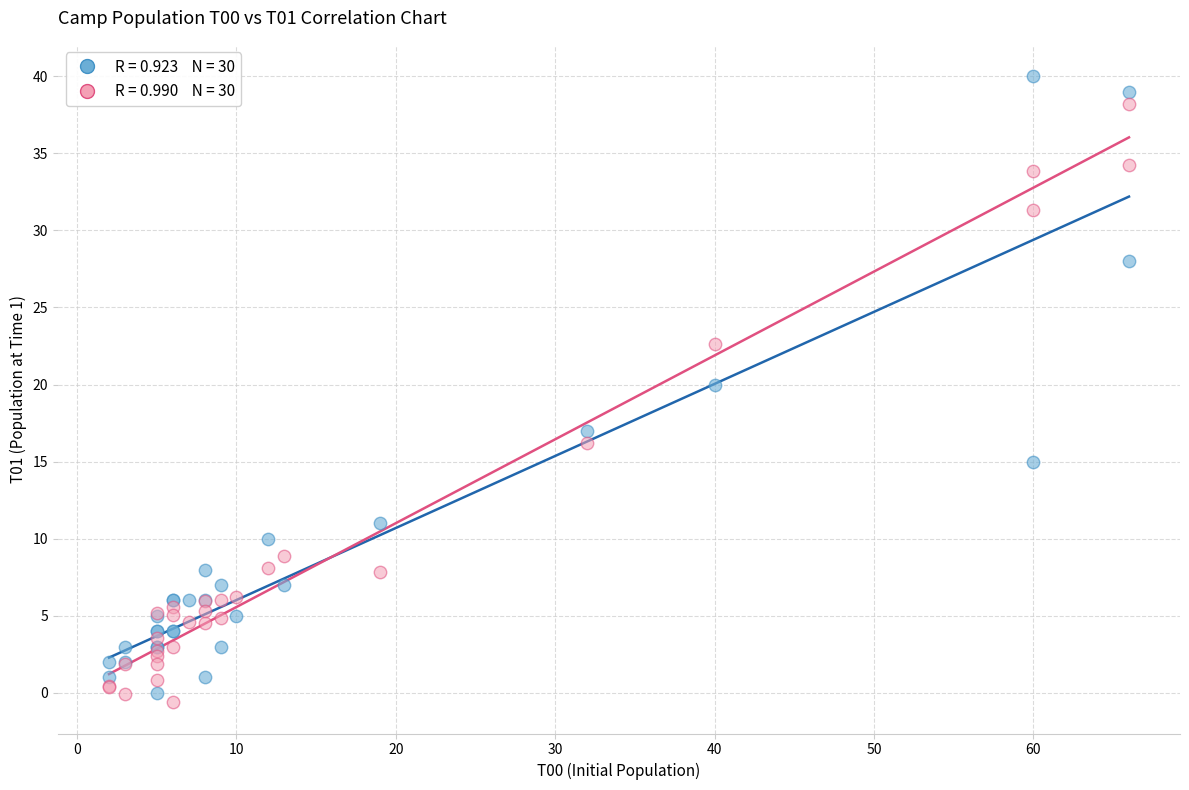

Across all series, what Y value is closest to 19?

20.0